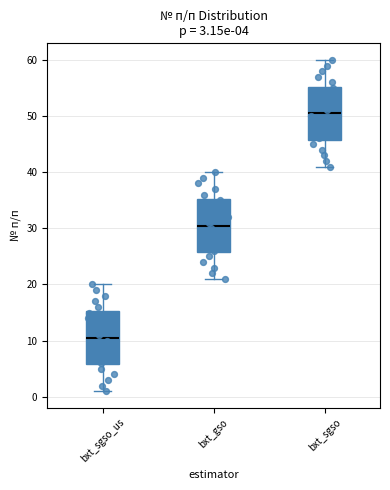

Which box has the lowest median line?

bxt_sgso_us